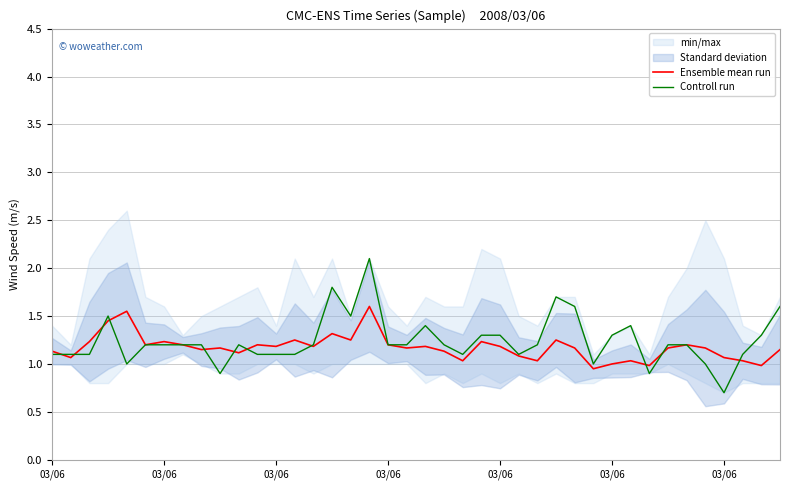

The value of Ensemble mean run at 16 is 1.2. True or false?

True